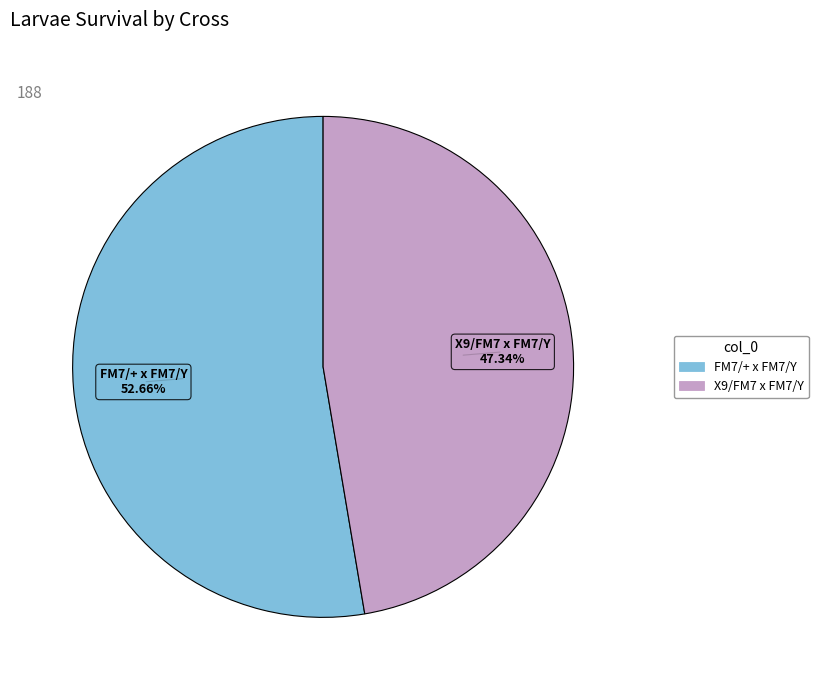

Combined, do X9/FM7 x FM7/Y and FM7/+ x FM7/Y account for over 50%?

Yes